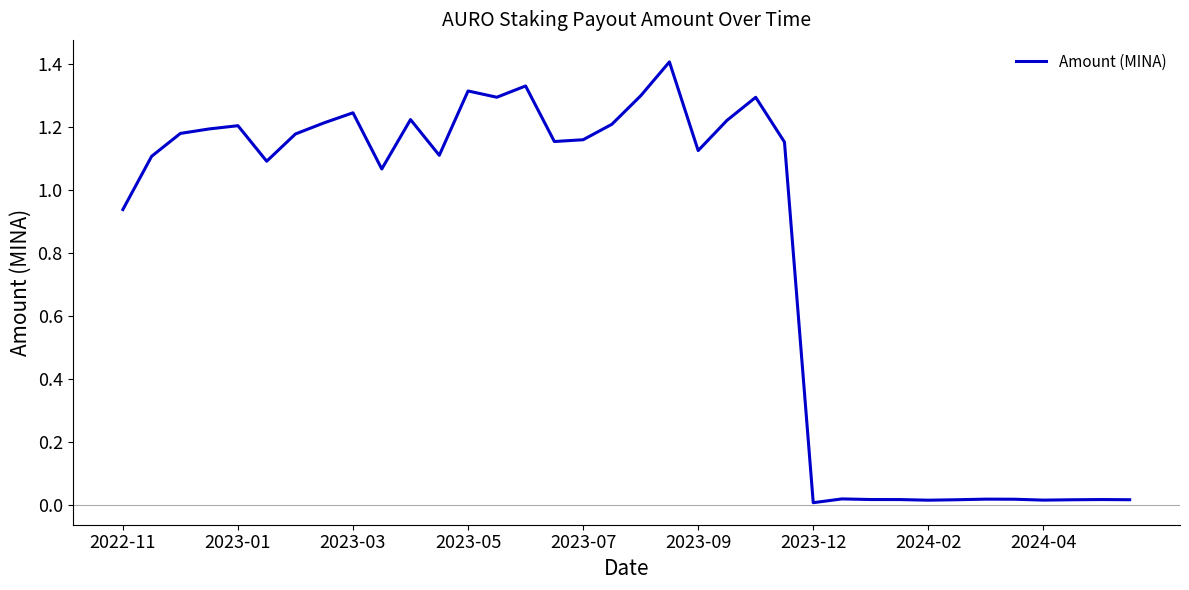

What is the difference between the maximum and minimum values?

1.4